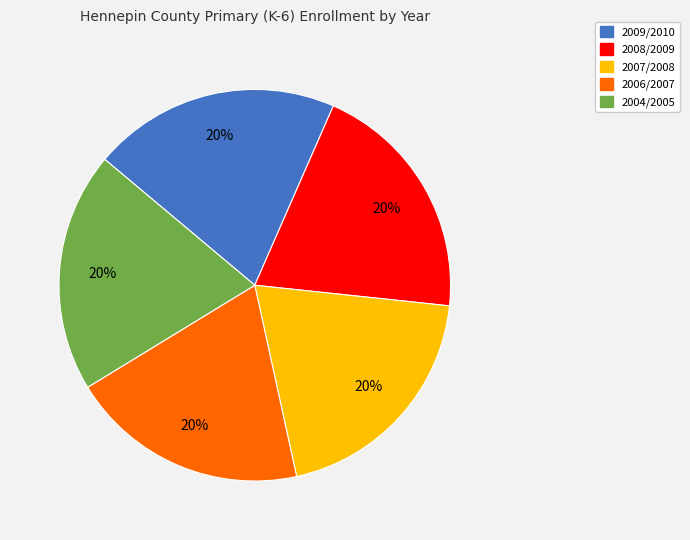

To the nearest percent, what is the average slice percentage?

20%